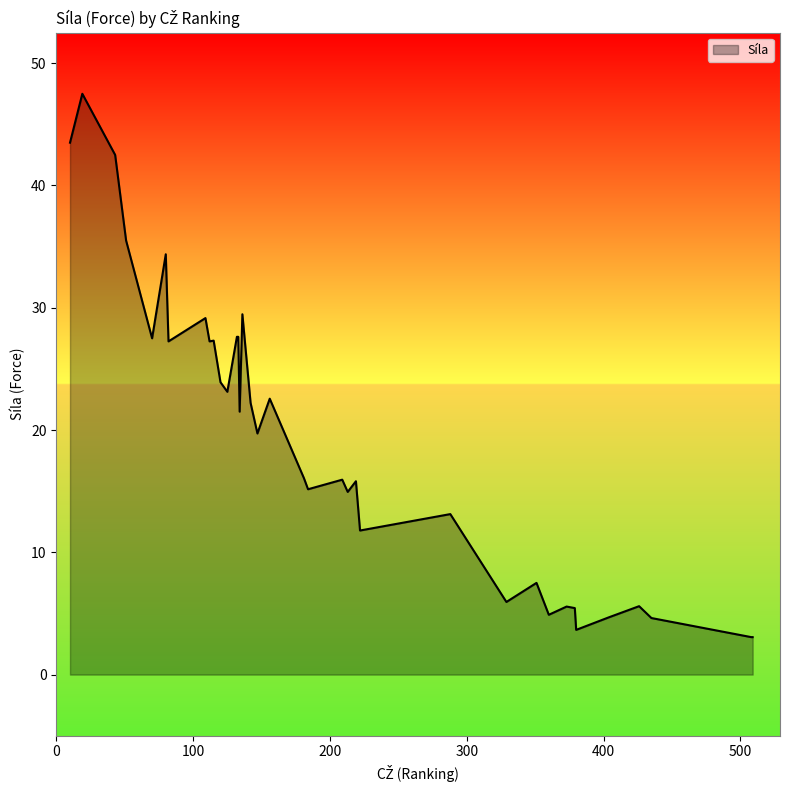

What is the greatest value displayed?

47.5